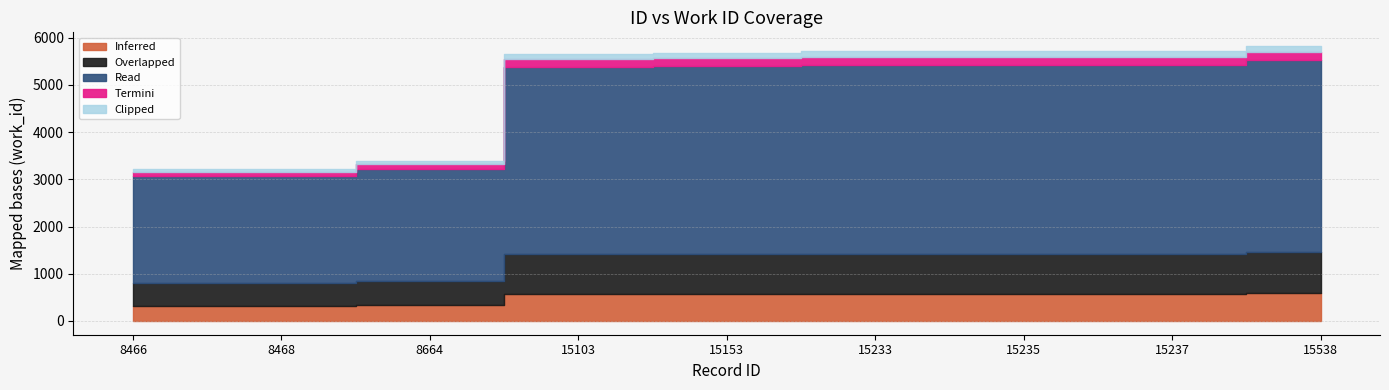

List the labels in order of value, smallest first.

8466, 8468, 8664, 15103, 15153, 15233, 15235, 15237, 15538